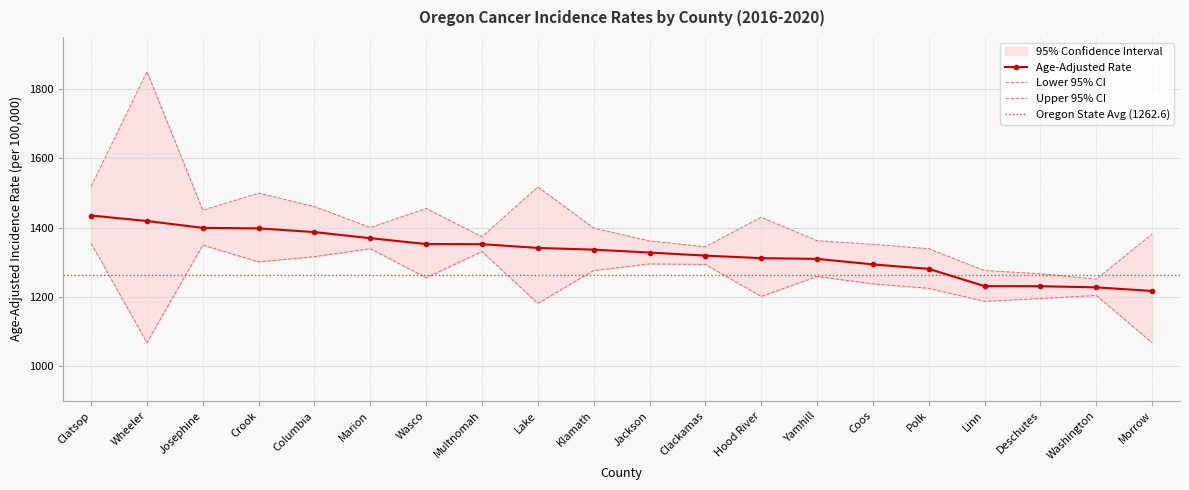

Which series changed the most between Columbia and Jackson?

Upper 95% CI